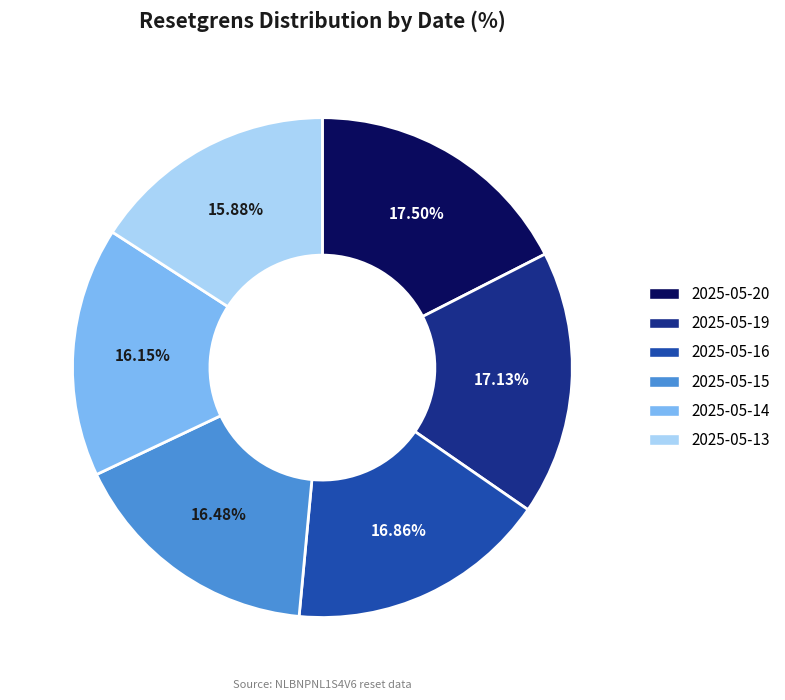

Which has a higher value, 2025-05-13 or 2025-05-15?

2025-05-15